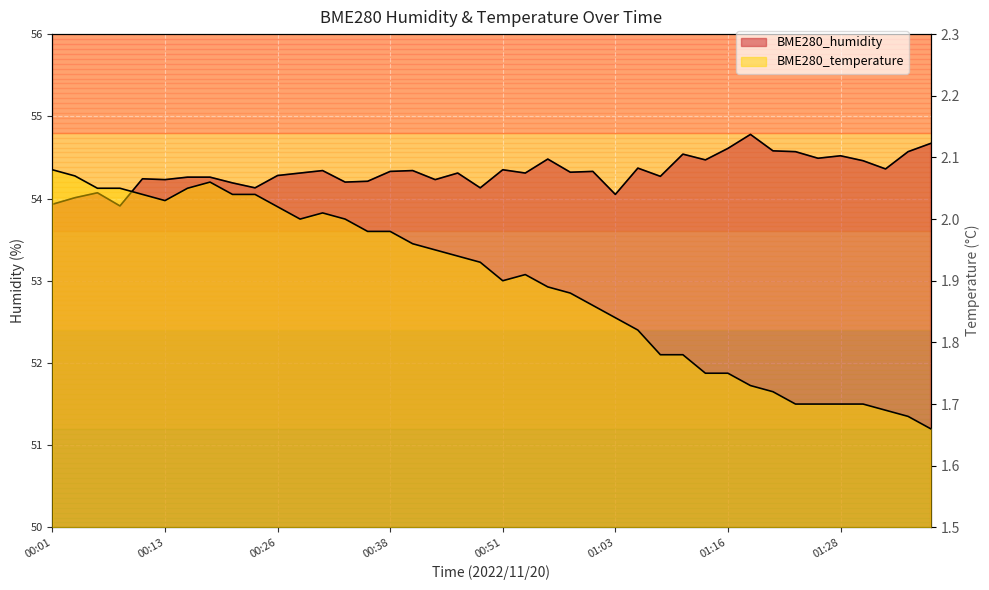

What is the value of the BME280_humidity point at the 38th from the left?

54.4